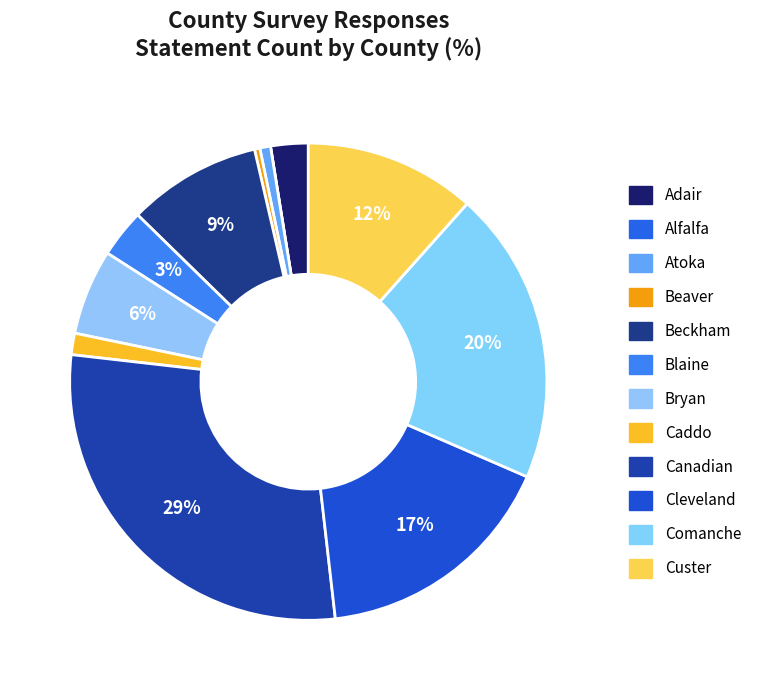

Count the number of slices in the pie.

12